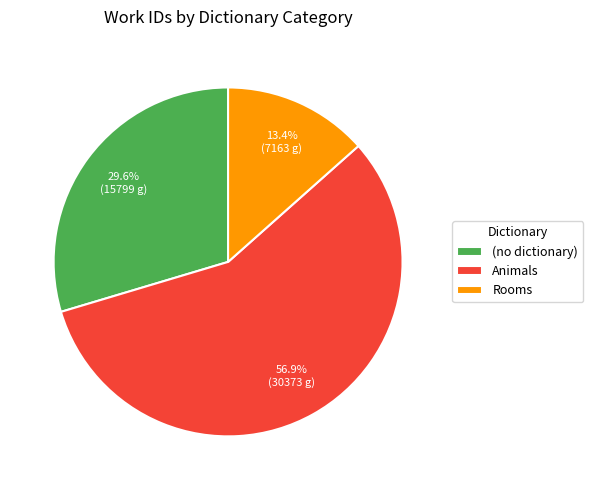

Does Animals account for over 50% of the chart?

Yes